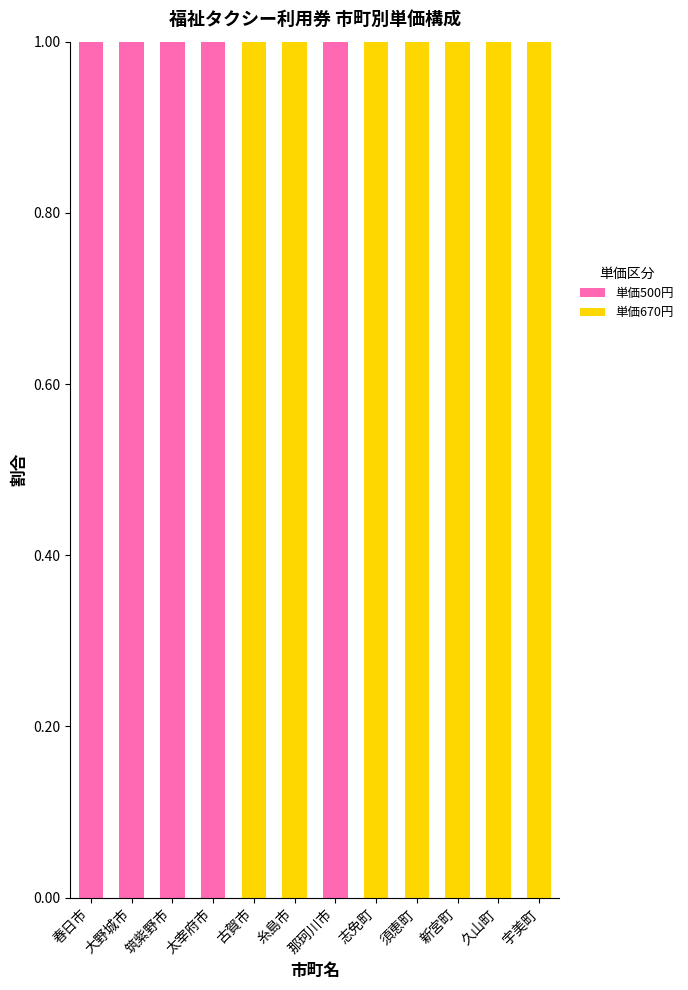

What is the sum of all 単価500円 values?

5